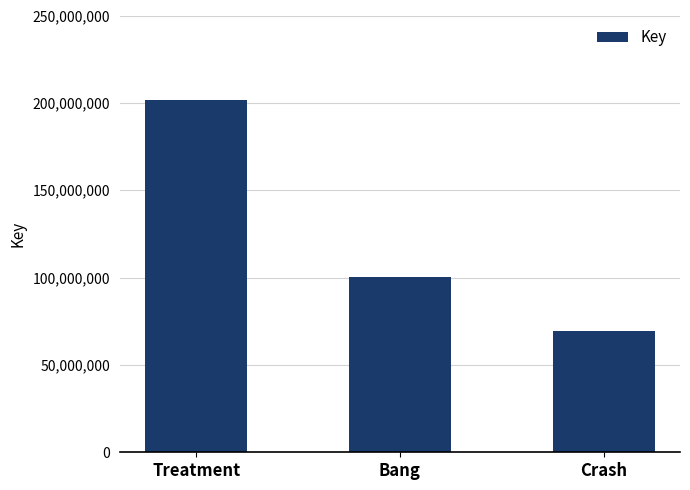

What is the change in value from Treatment to Bang?

-101533936